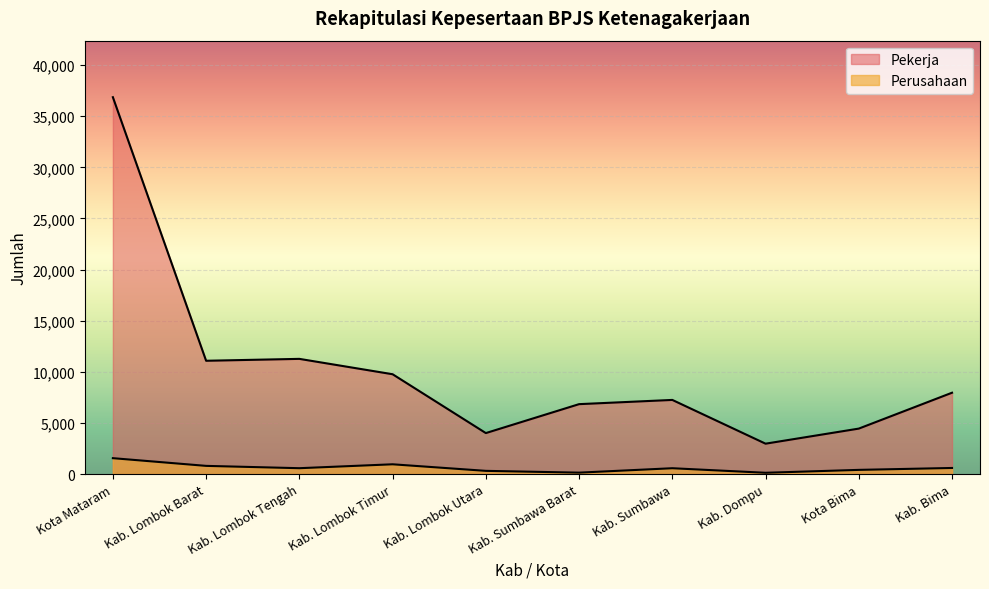

Does the chart display data point markers on the line(s)?

No